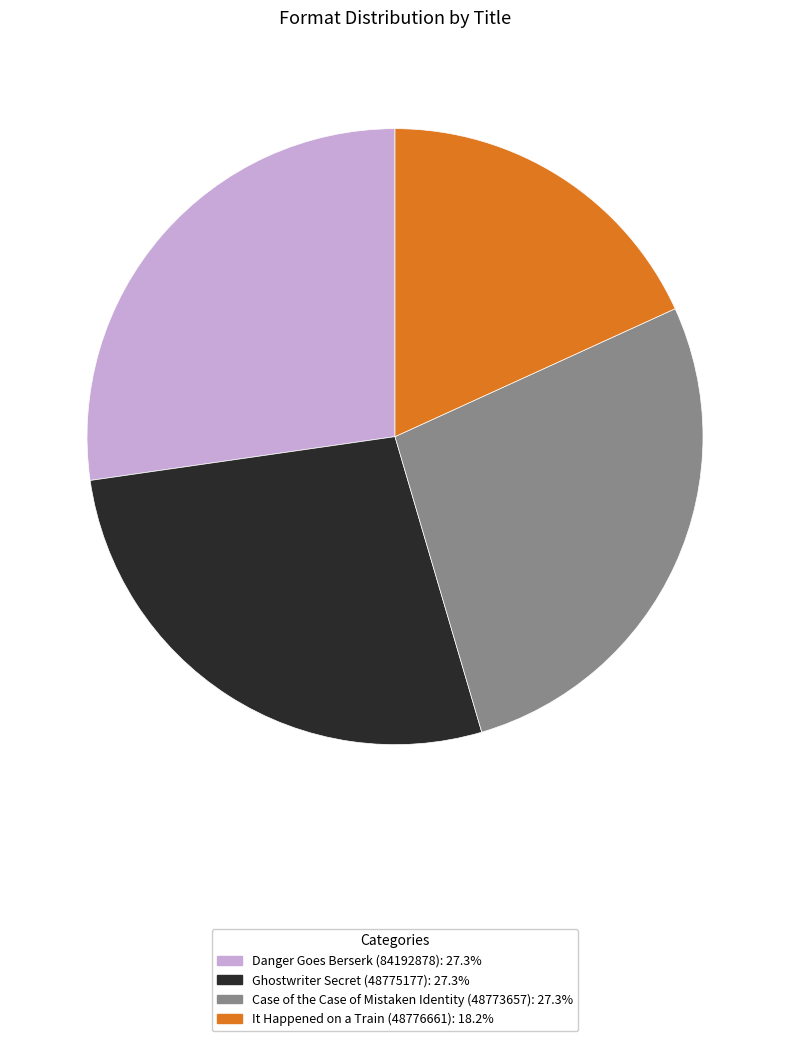

Is it true that It Happened on a Train (48776661) is 18% of the pie?

True